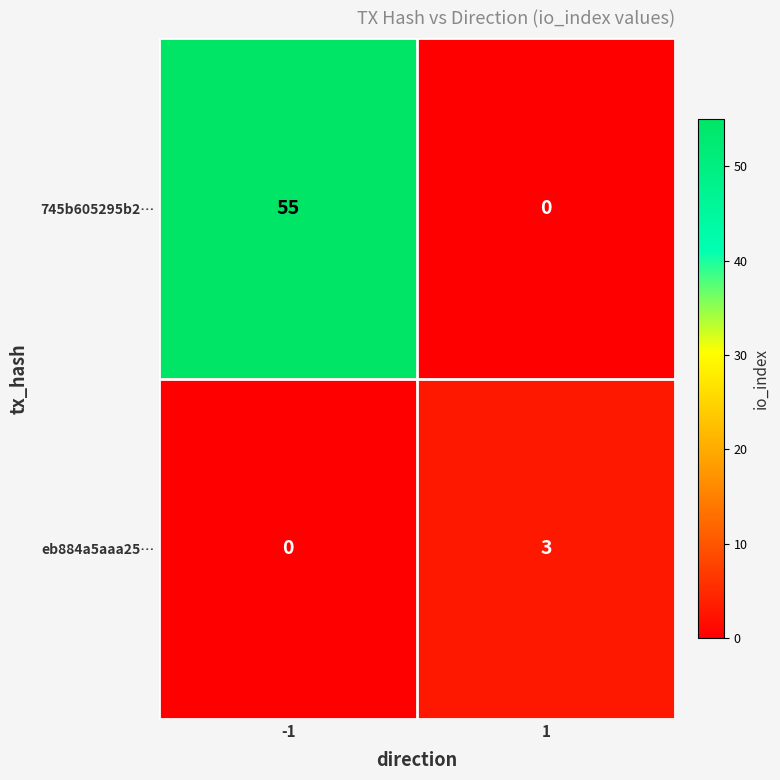

Reading right to left, what are all the values shown in this chart?

745b605295b2…: 1=0	-1=55
eb884a5aaa25…: 1=3	-1=0